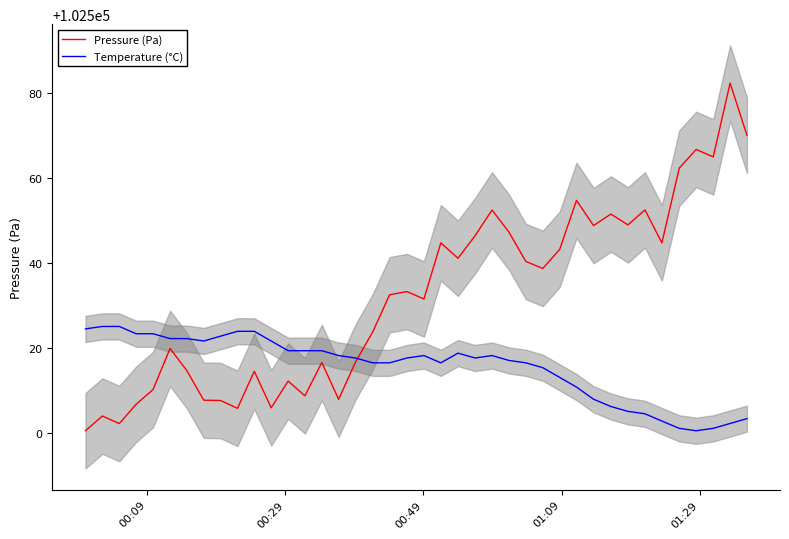

What is the highest value of the Temperature (°C) series?

102525.0